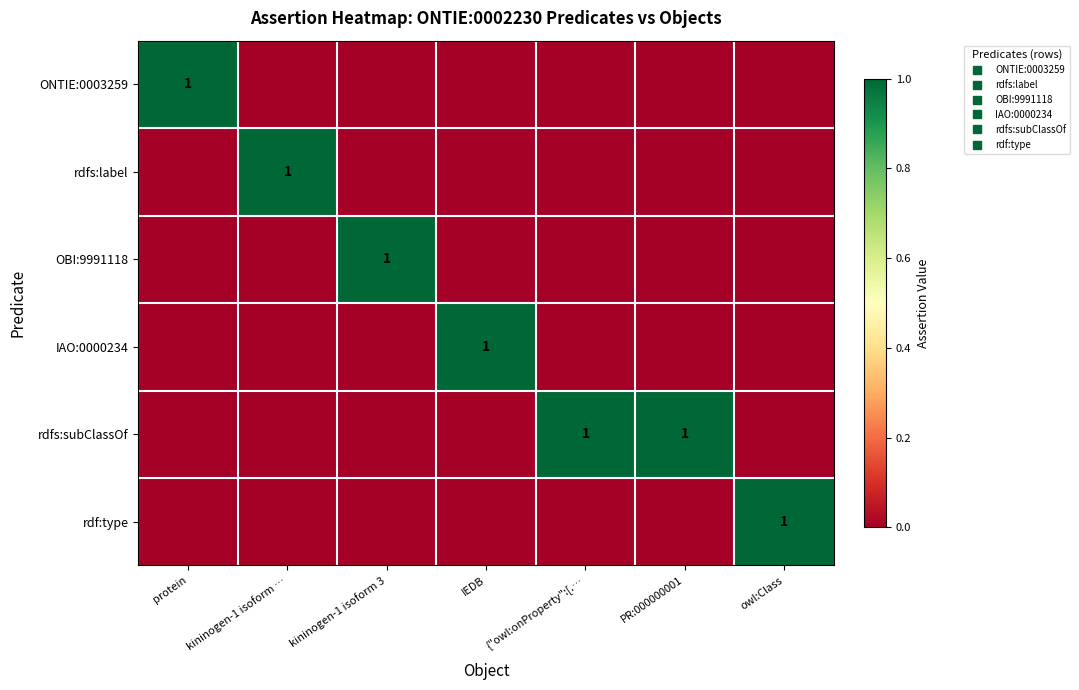

Between {"owl:onProperty":[.… and protein, which is larger?

protein